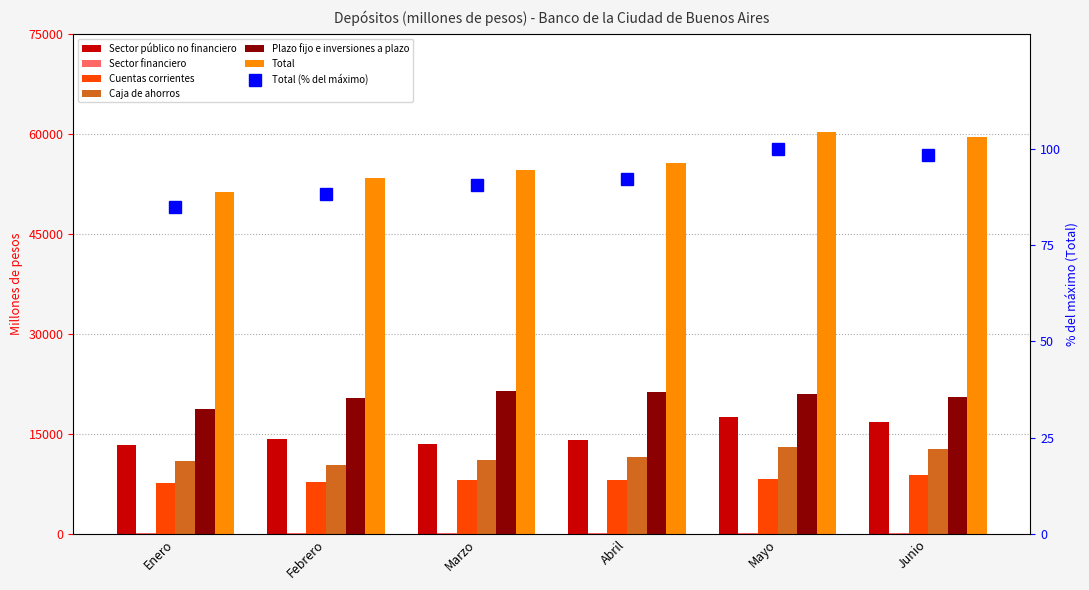

Read the Sector financiero value at Enero.

75.2